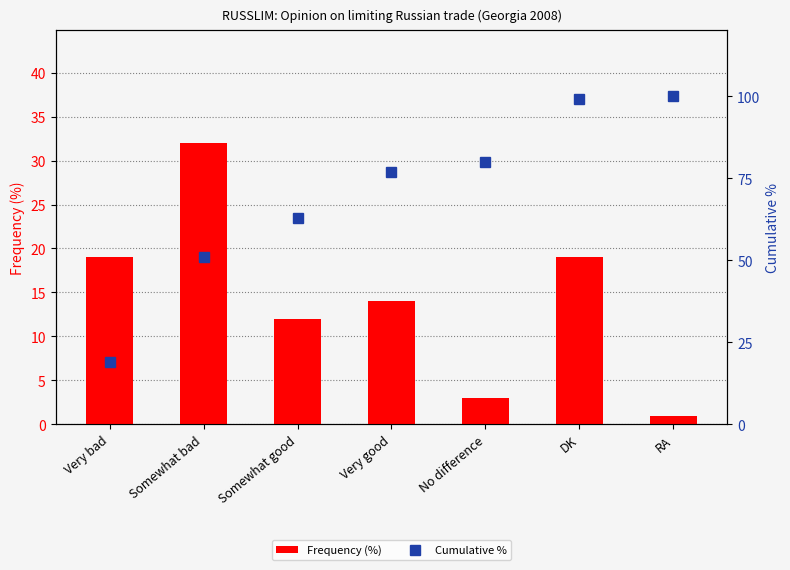

At which label does Cumulative % first exceed 77?

No difference